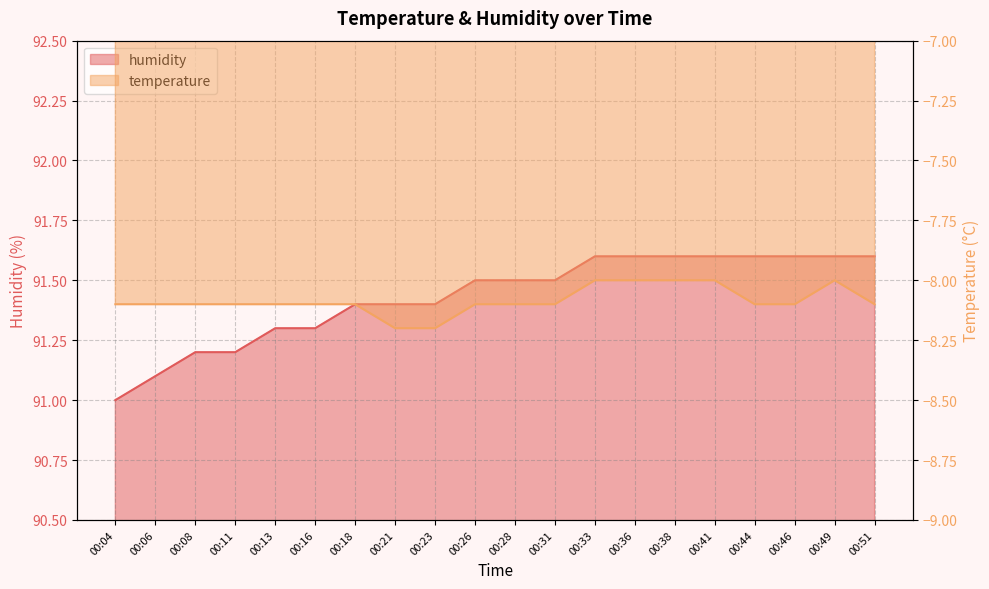

Rank the series at 00:38 from highest to lowest value.

humidity, temperature